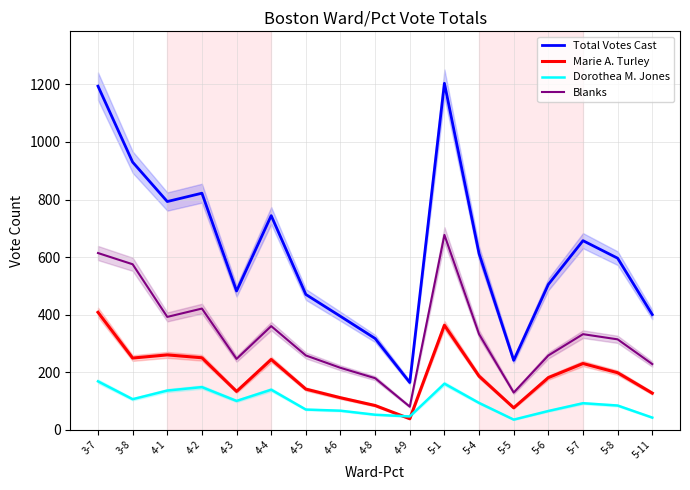

True or false: Blanks has more than 1 points higher than both neighbors.

True